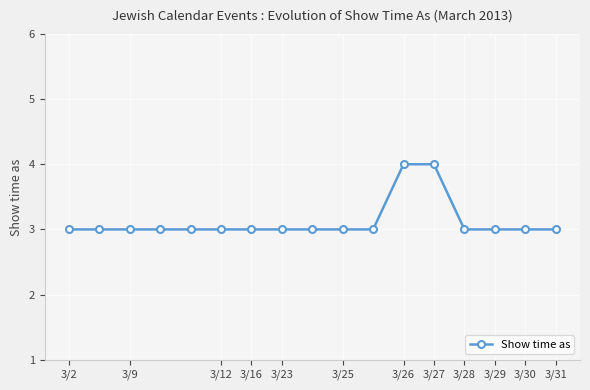

What is the sum of all values?

53